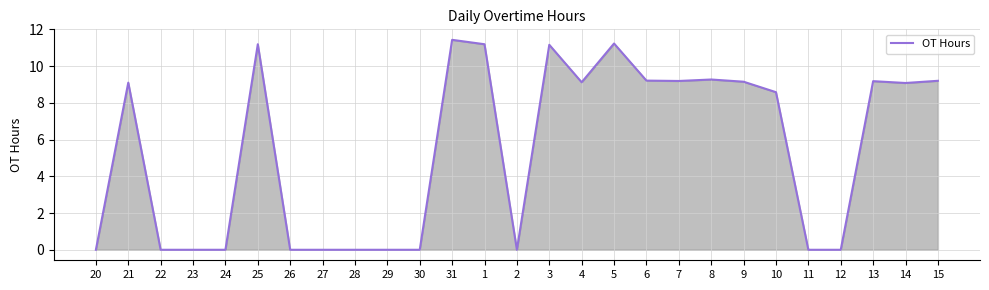

What is the difference between the second highest and minimum values?

11.2